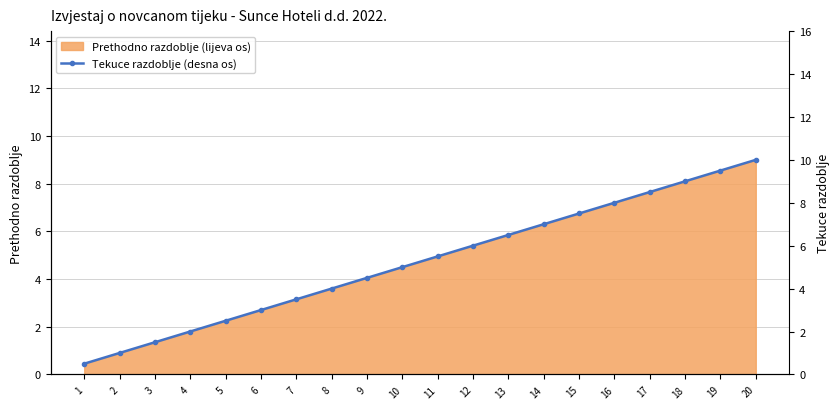

What is the ratio of the value at 20 to the value at 18?

1.1